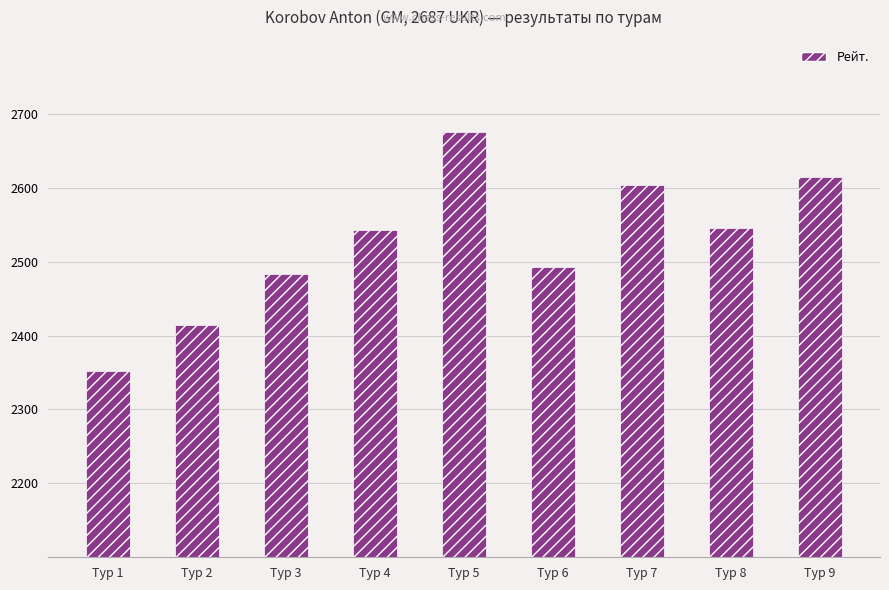

True or false: the data shows 2545 at Тур 8.

True